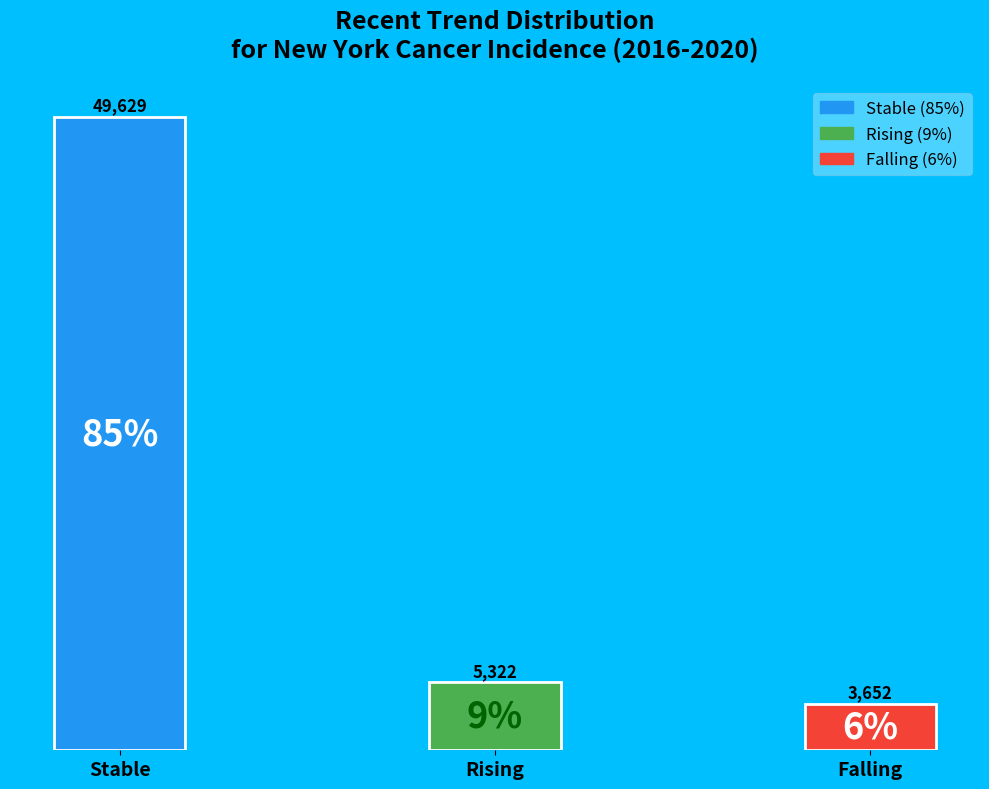

Is it true that stable is 96% of the pie?

False